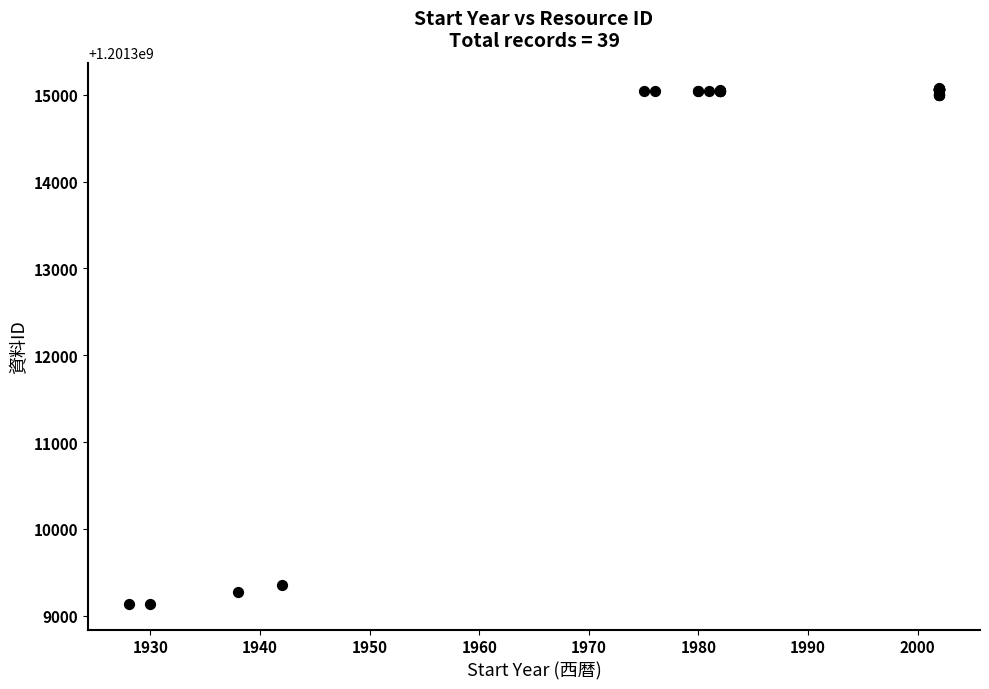

What Y value in the scatter plot is closest to 1201312105?

1201309355